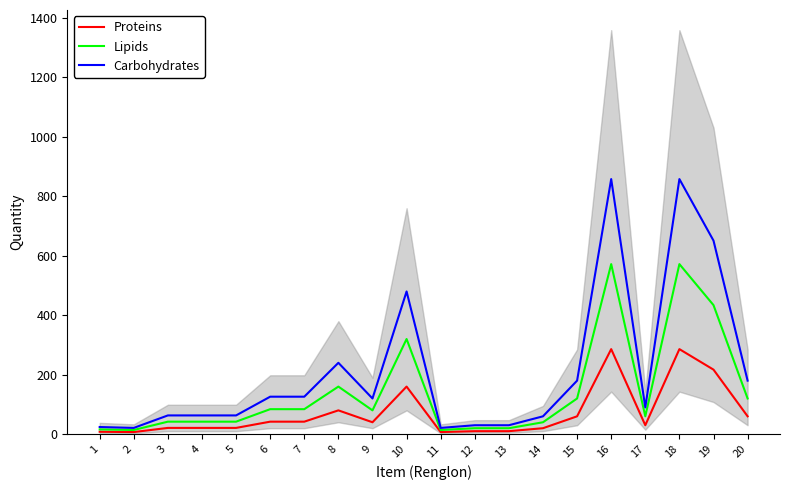

At which category does Proteins reach its first local peak?

8